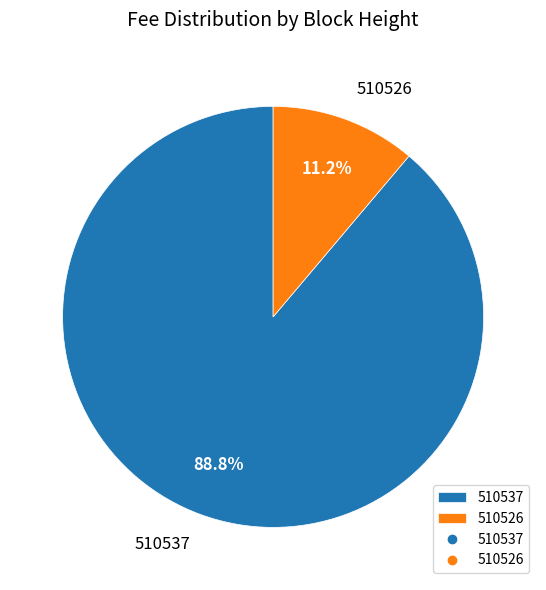

Which category accounts for the majority?

510537